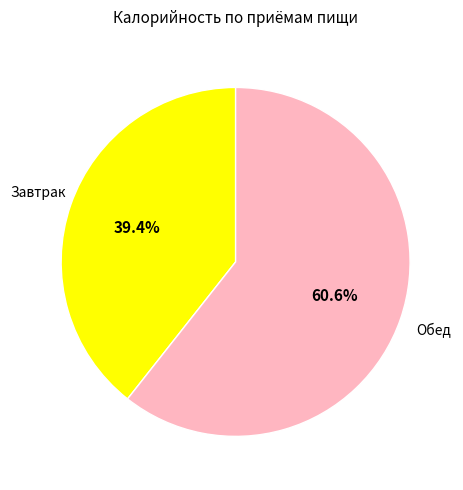

What percentage is the Завтрак slice, to the nearest percent?

39%